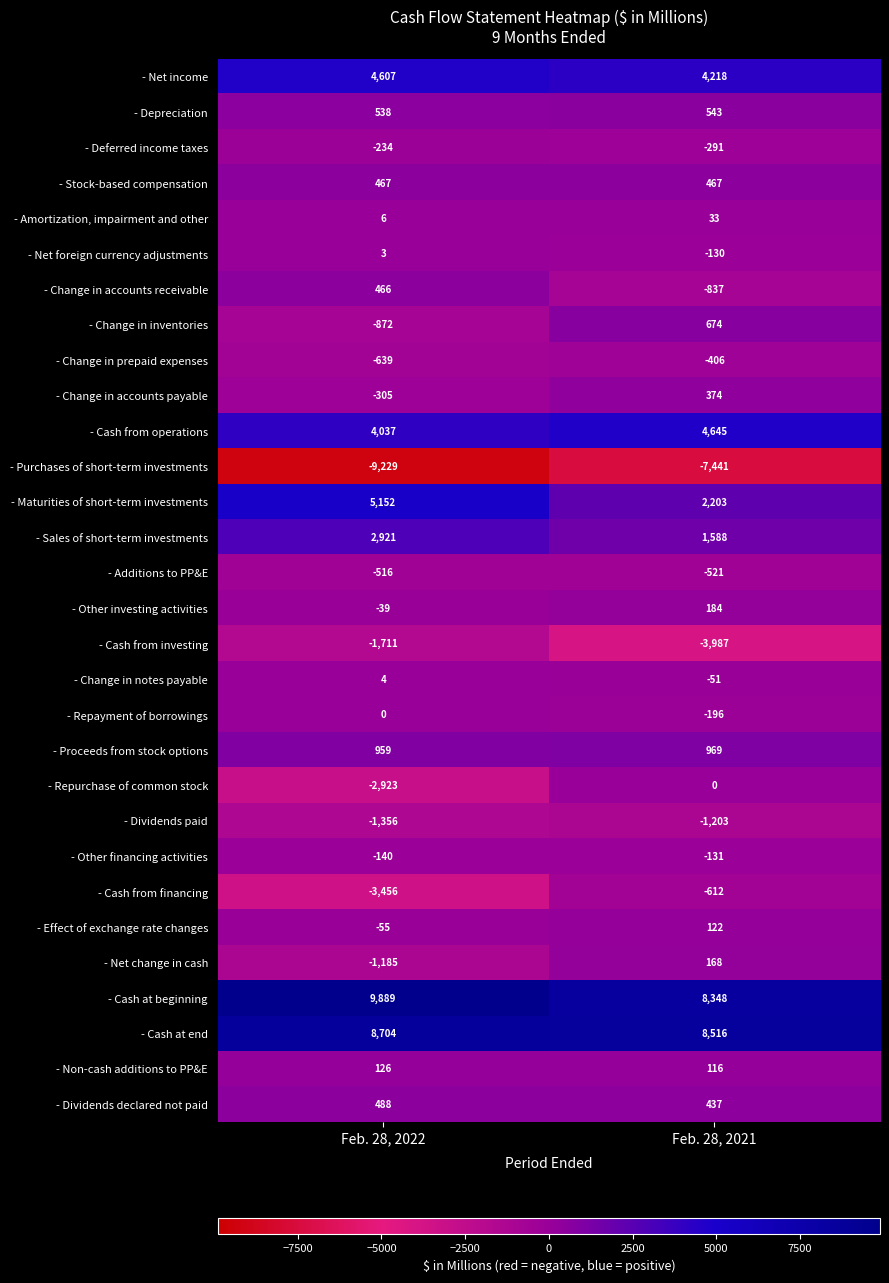

The value of - Dividends paid at Feb. 28, 2022 is -529. True or false?

False